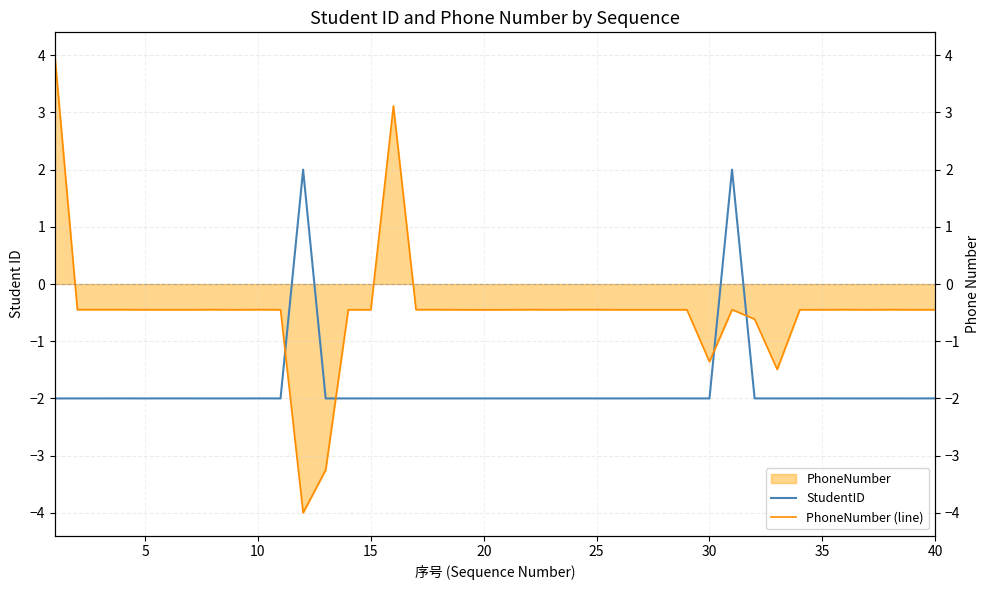

Is the value of StudentID at 35 greater than the value of PhoneNumber (line) at 39?

No